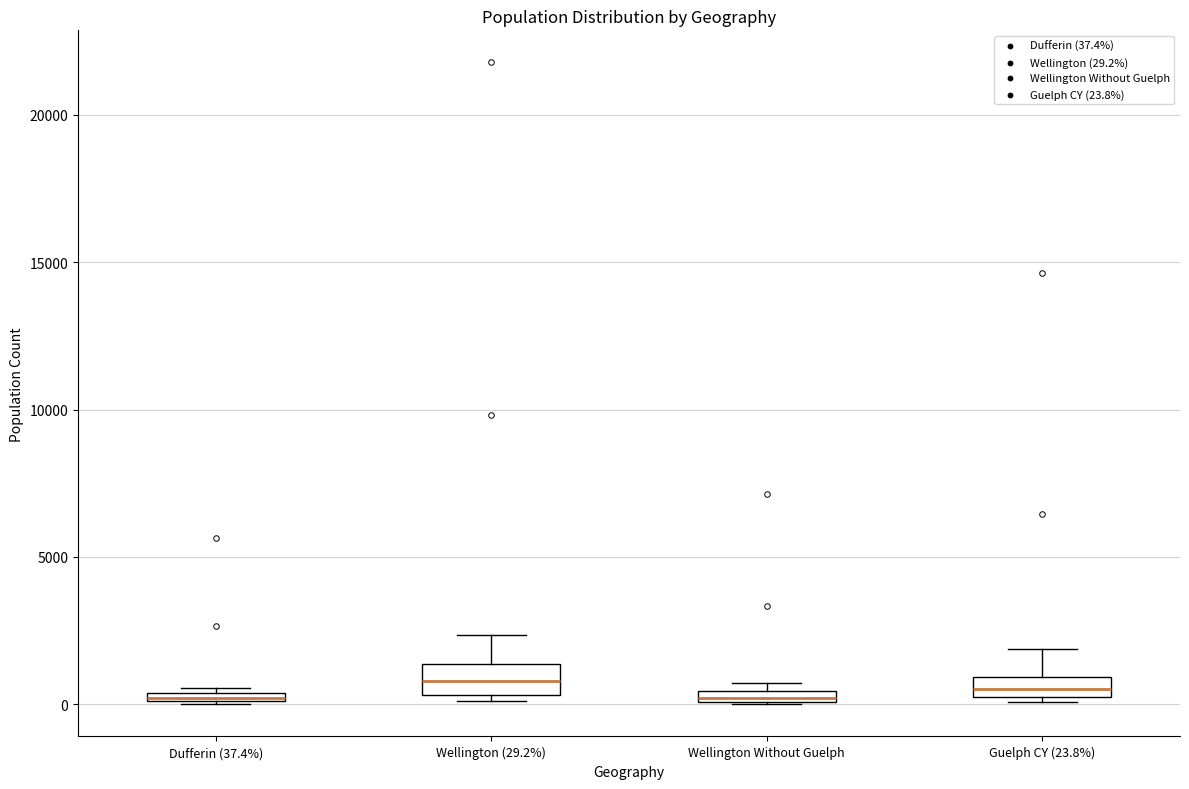

Where is the upper edge of the box for Guelph CY (23.8%) on the y-axis? The values are not printed on the chart, so give them approximately, as read against the axis.

1000